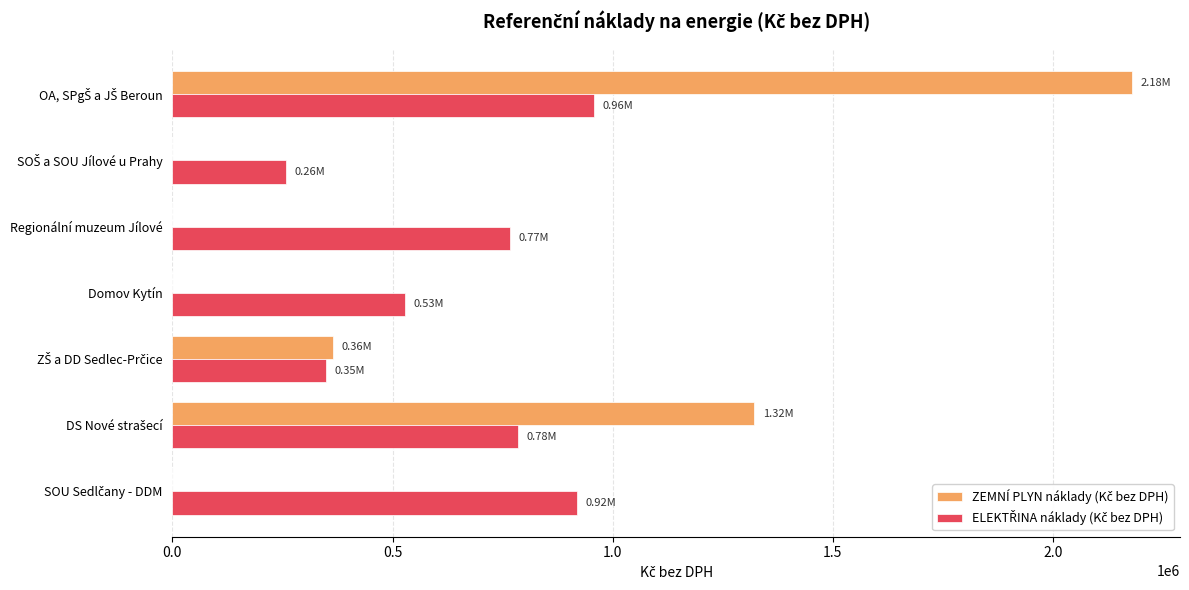

What is the total value across all series at Domov Kytín?

527812.1